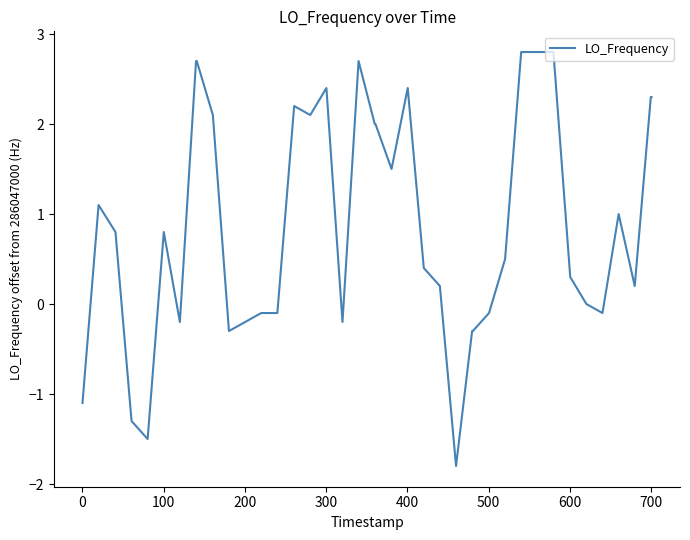

Reading left to right, list all the values displayed in this chart.

-1.1	1.1	0.8	-1.3	-1.5	0.8	-0.2	2.7	2.7	2.1	-0.3	-0.2	-0.1	-0.1	2.2	2.1	2.4	-0.2	2.7	2.0	2.0	1.5	2.4	0.4	0.2	-1.8	-0.3	-0.3	-0.1	0.5	2.8	2.8	2.8	0.3	0.0	-0.1	1.0	0.2	2.3	2.3